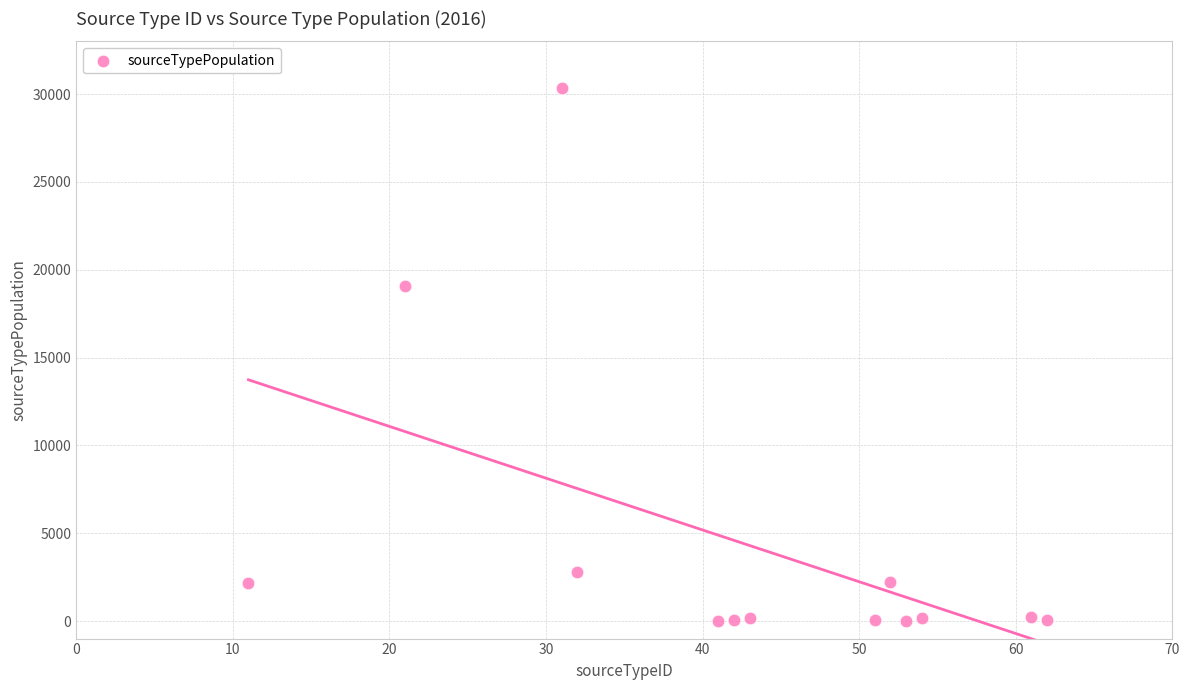

What is the range of Y values (max minus min)?

30317.9